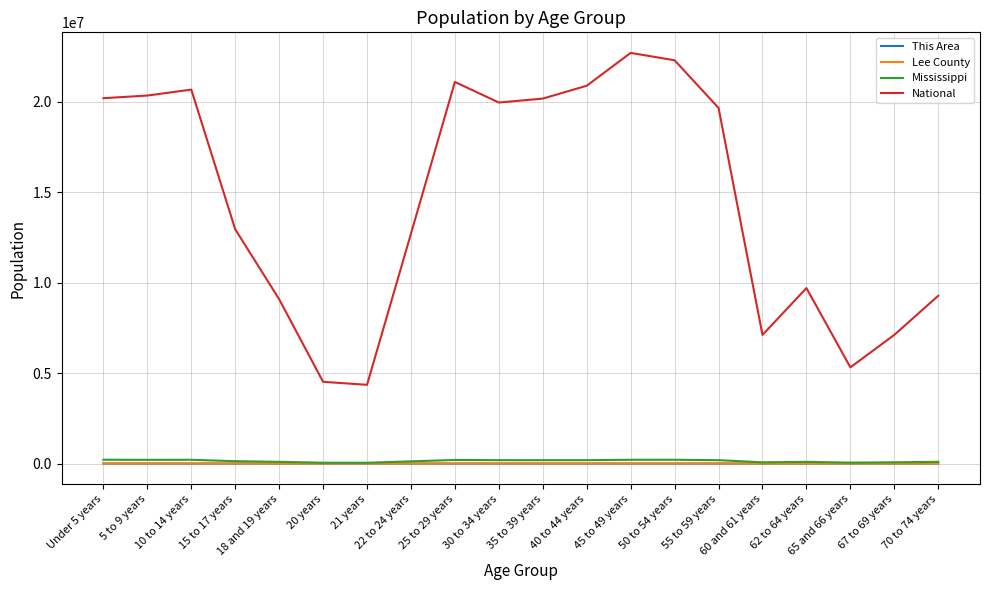

Which series has the largest total across all categories?

National